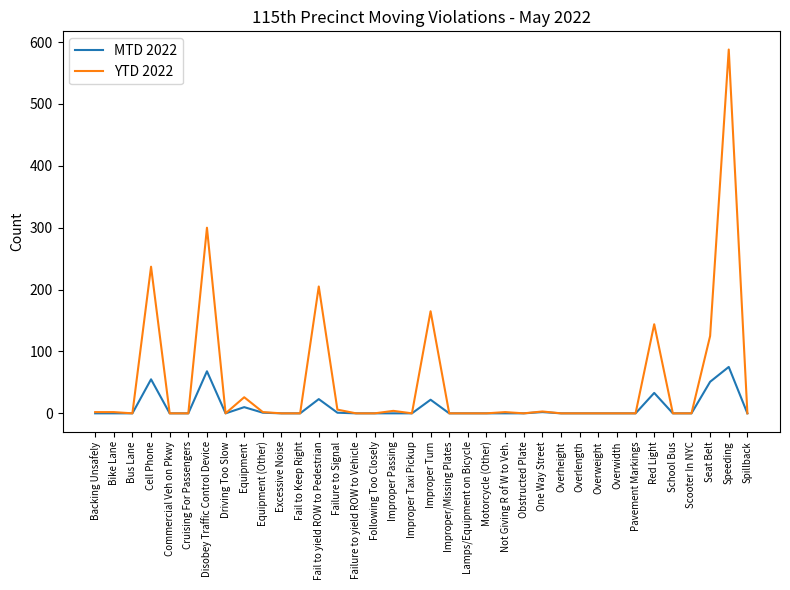

Rank the series by their maximum value, from lowest to highest.

MTD 2022, YTD 2022